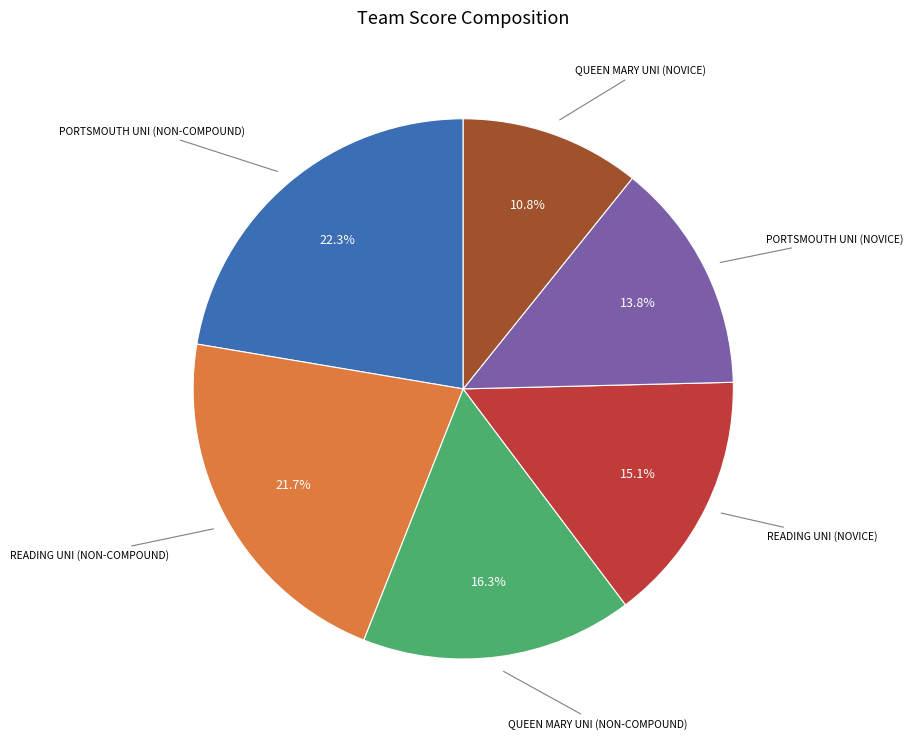

Is there a majority slice in this chart?

No